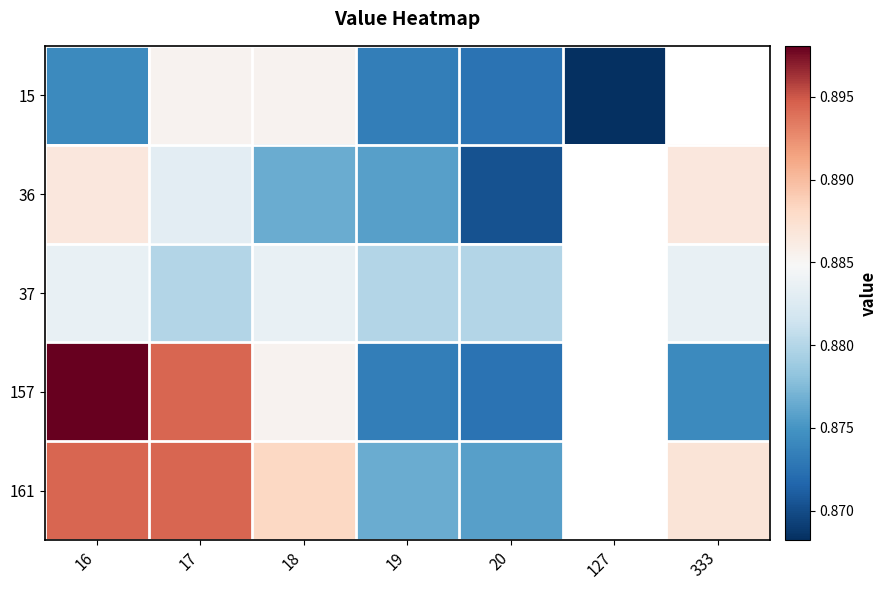

True or false: 37 has a value of 1.3 at 333.

False